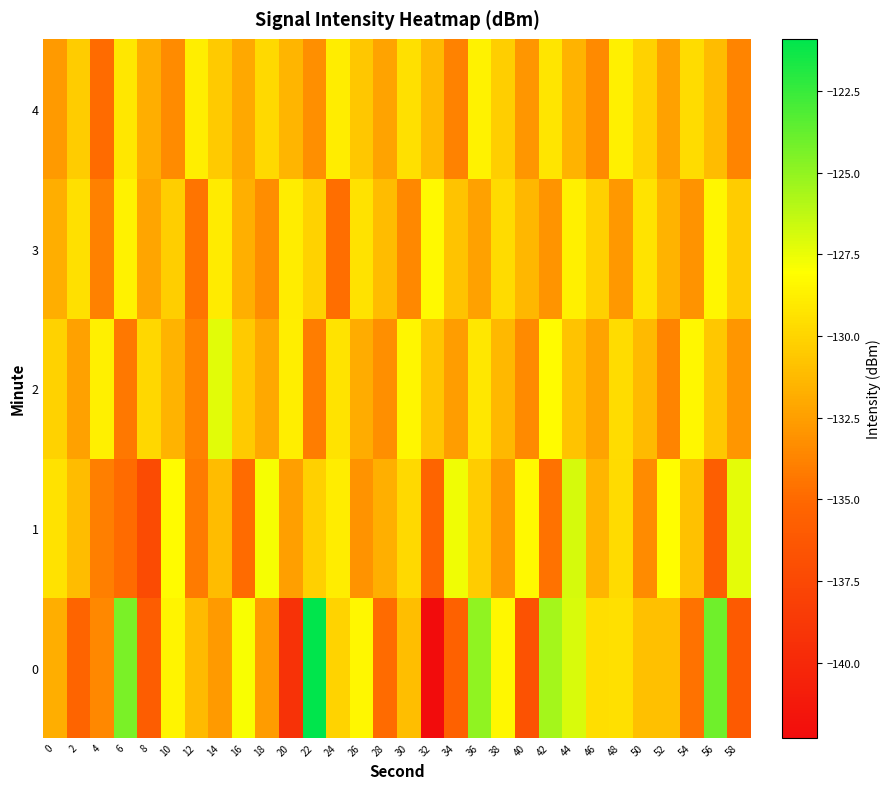

Reading right to left, what are all the values shown in this chart?

0: 58=-136.1	56=-124.0	54=-134.6	52=-131.0	50=-131.0	48=-129.5	46=-129.5	44=-126.9	42=-125.5	40=-136.7	38=-128.4	36=-124.9	34=-135.5	32=-142.3	30=-131.0	28=-134.9	26=-128.4	24=-130.0	22=-120.9	20=-139.3	18=-132.7	16=-127.9	14=-132.7	12=-131.2	10=-128.5	8=-135.8	6=-124.4	4=-133.6	2=-135.3	0=-131.8
1: 58=-127.3	56=-135.7	54=-130.9	52=-128.1	50=-133.4	48=-129.7	46=-131.5	44=-126.9	42=-134.6	40=-128.3	38=-132.8	36=-130.4	34=-127.6	32=-135.2	30=-129.8	28=-131.7	26=-133.1	24=-128.9	22=-130.2	20=-132.5	18=-127.8	16=-134.9	14=-131.1	12=-134.2	10=-128.2	8=-137.2	6=-134.9	4=-134.0	2=-131.1	0=-129.4
2: 58=-132.9	56=-130.6	54=-128.4	52=-133.7	50=-131.2	48=-129.6	46=-132.3	44=-130.8	42=-128.2	40=-133.5	38=-131.3	36=-129.1	34=-132.6	32=-130.7	30=-128.5	28=-133.2	26=-131.9	24=-129.3	22=-134.1	20=-128.8	18=-132.1	16=-130.5	14=-127.2	12=-133.8	10=-131.6	8=-129.9	6=-134.3	4=-128.7	2=-132.4	0=-130.1
3: 58=-130.4	56=-128.5	54=-133.1	52=-131.6	50=-129.3	48=-132.8	46=-130.2	44=-128.7	42=-133.0	40=-131.4	38=-129.7	36=-132.4	34=-130.8	32=-128.3	30=-133.6	28=-131.1	26=-129.4	24=-134.7	22=-130.1	20=-128.9	18=-133.3	16=-131.7	14=-129.0	12=-134.5	10=-130.3	8=-132.2	6=-128.6	4=-133.9	2=-129.5	0=-131.8
4: 58=-133.7	56=-131.1	54=-129.6	52=-132.4	50=-130.1	48=-128.7	46=-133.5	44=-131.6	42=-129.2	40=-132.9	38=-130.3	36=-128.6	34=-133.8	32=-131.2	30=-129.5	28=-132.3	26=-130.6	24=-128.9	22=-133.2	20=-131.5	18=-129.8	16=-132.1	14=-130.5	12=-128.8	10=-133.4	8=-131.8	6=-129.1	4=-134.9	2=-130.4	0=-132.7